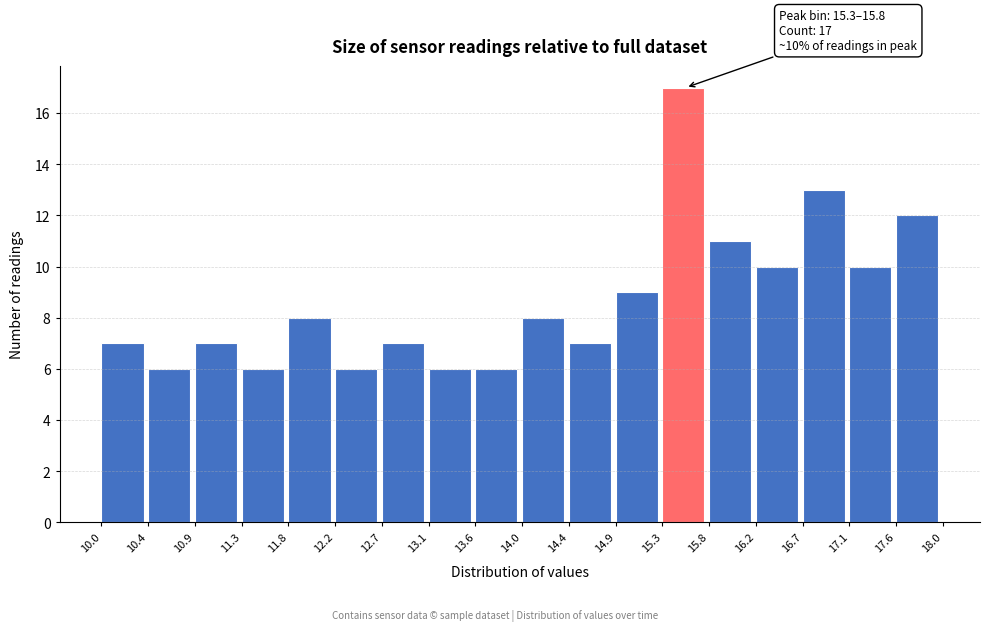

Over which range of the x-axis is the bar tallest?

15.3 to 15.8